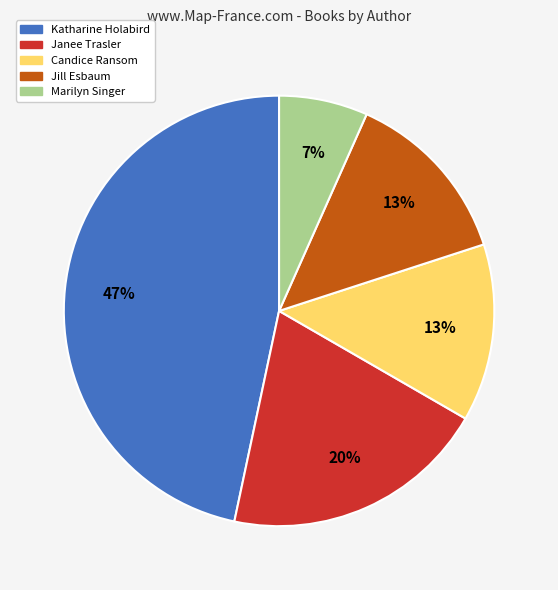

Is there a majority slice in this chart?

No